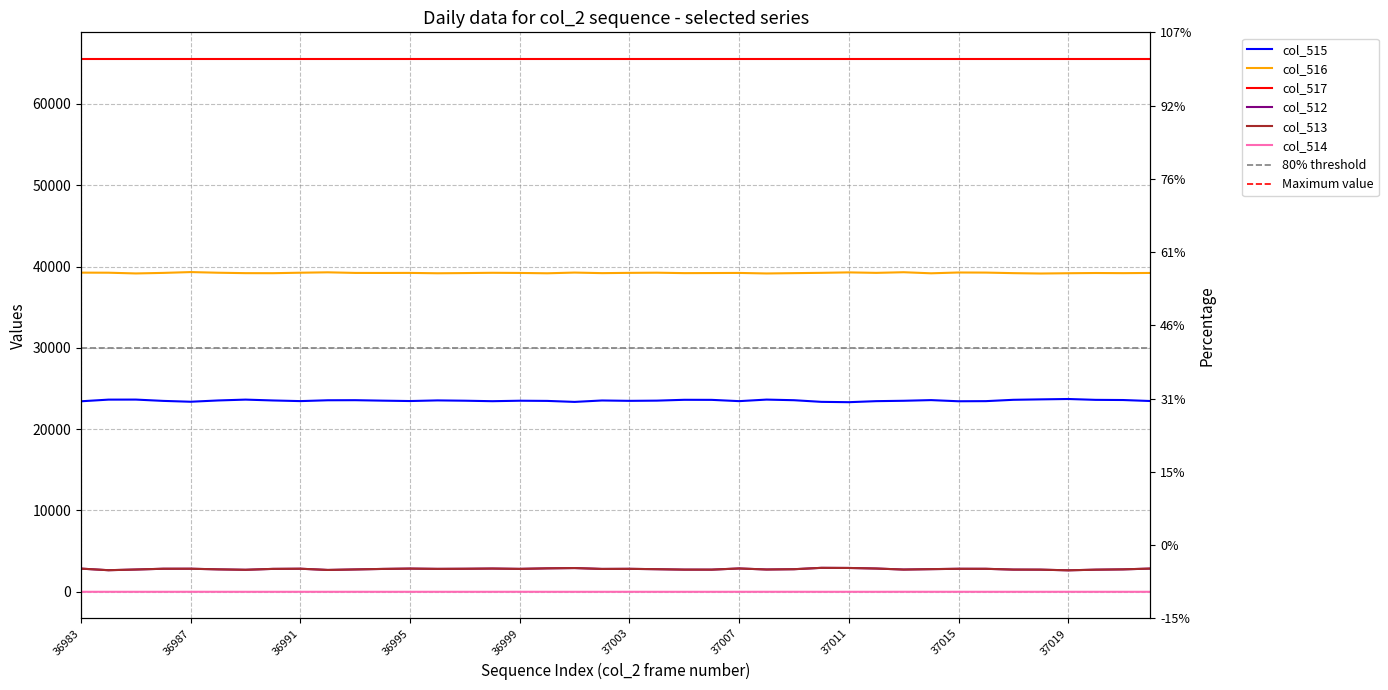

What is the value of the col_513 point at the 37th from the left?

2640